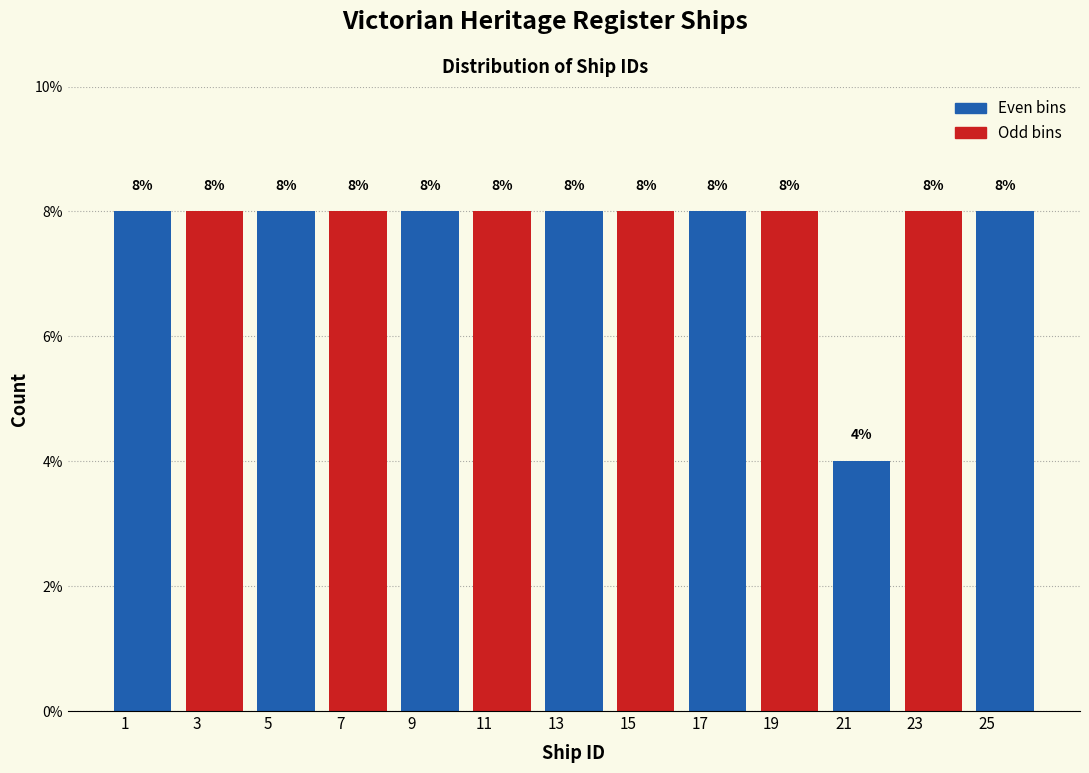

Reading left to right, list every bar in this chart as the range it spans on the x-axis followed by its height.

0.5 to 2.5: 8
2.5 to 4.5: 8
4.5 to 6.5: 8
6.5 to 8.5: 8
8.5 to 10.5: 8
10.5 to 12.5: 8
12.5 to 14.5: 8
14.5 to 16.5: 8
16.5 to 18.5: 8
18.5 to 20.5: 8
20.5 to 22.5: 4
22.5 to 24.5: 8
24.5 to 26.5: 8